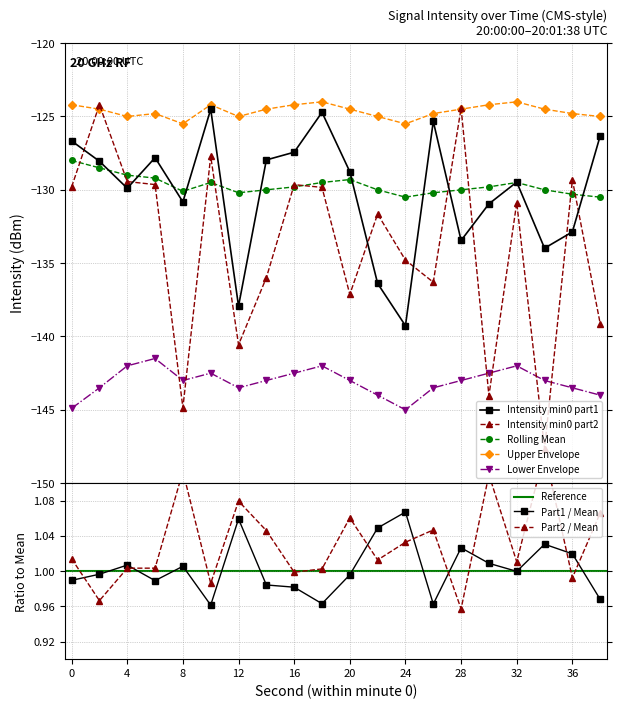

True or false: Minute 0 (cont) has more than 1 interior local peaks.

True